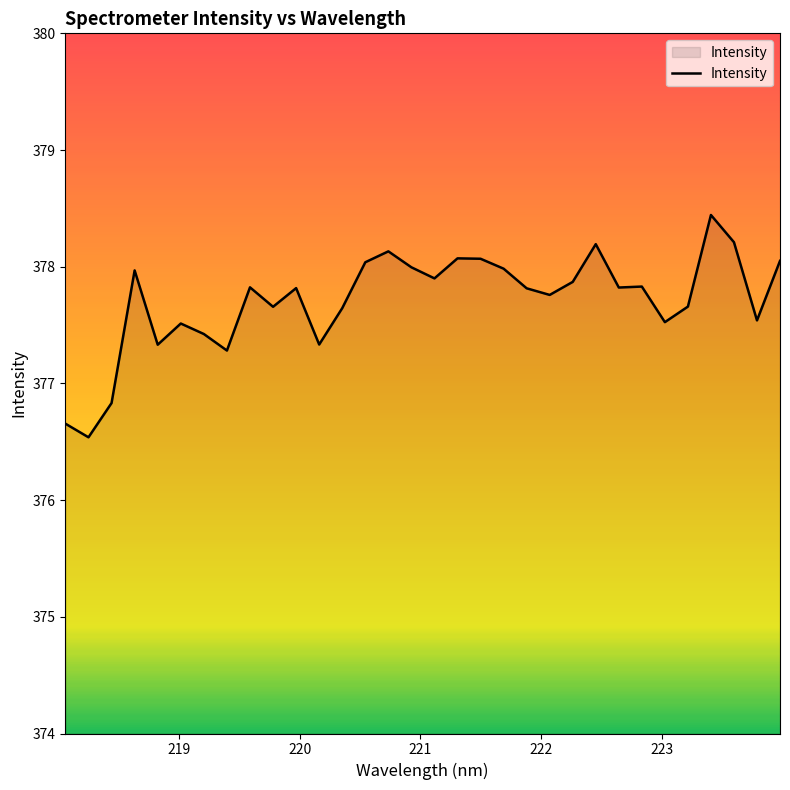

True or false: there are more than 1 points higher than both neighbors.

True